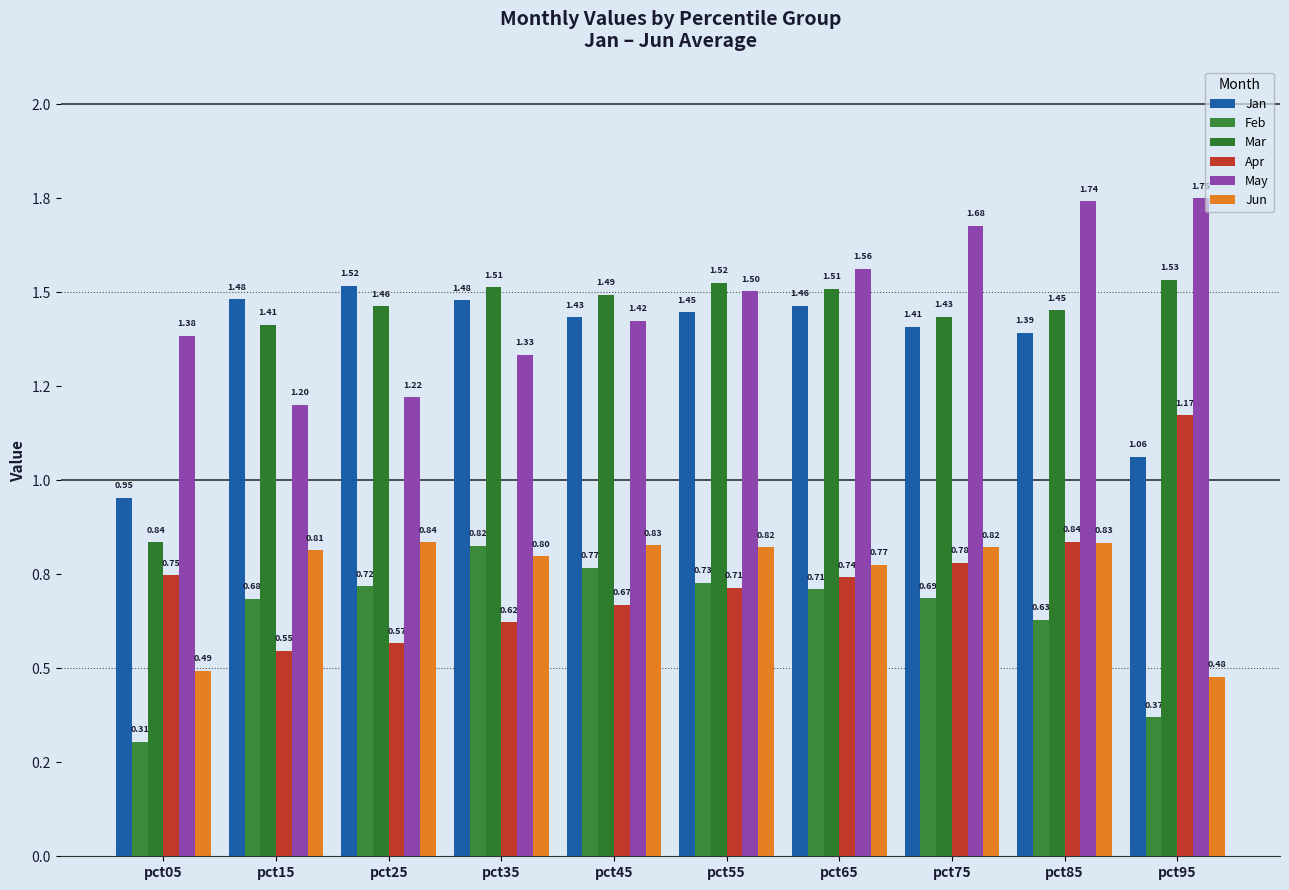

Does the chart contain any negative values?

No